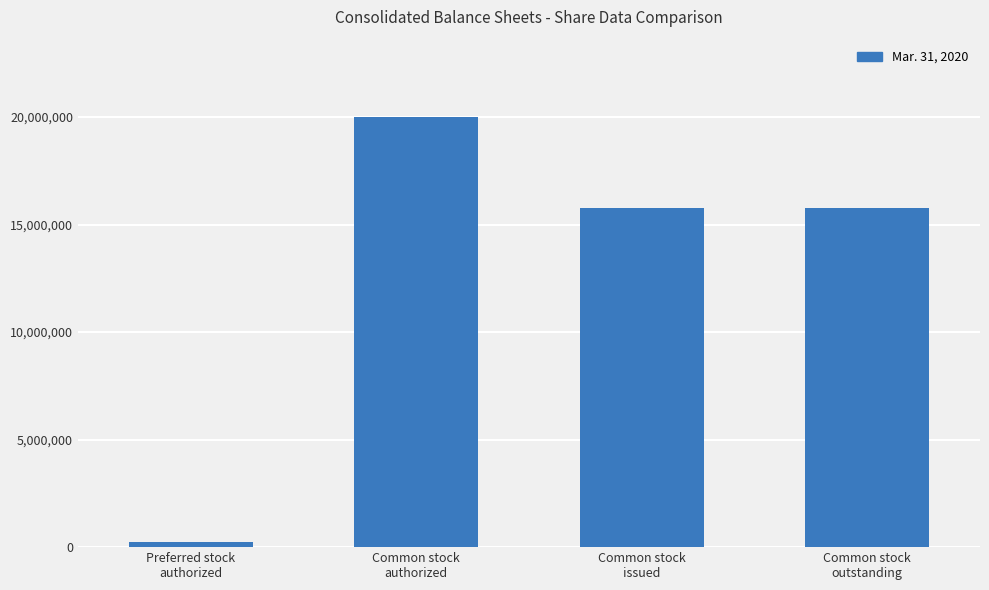

What is the average value?

12949368